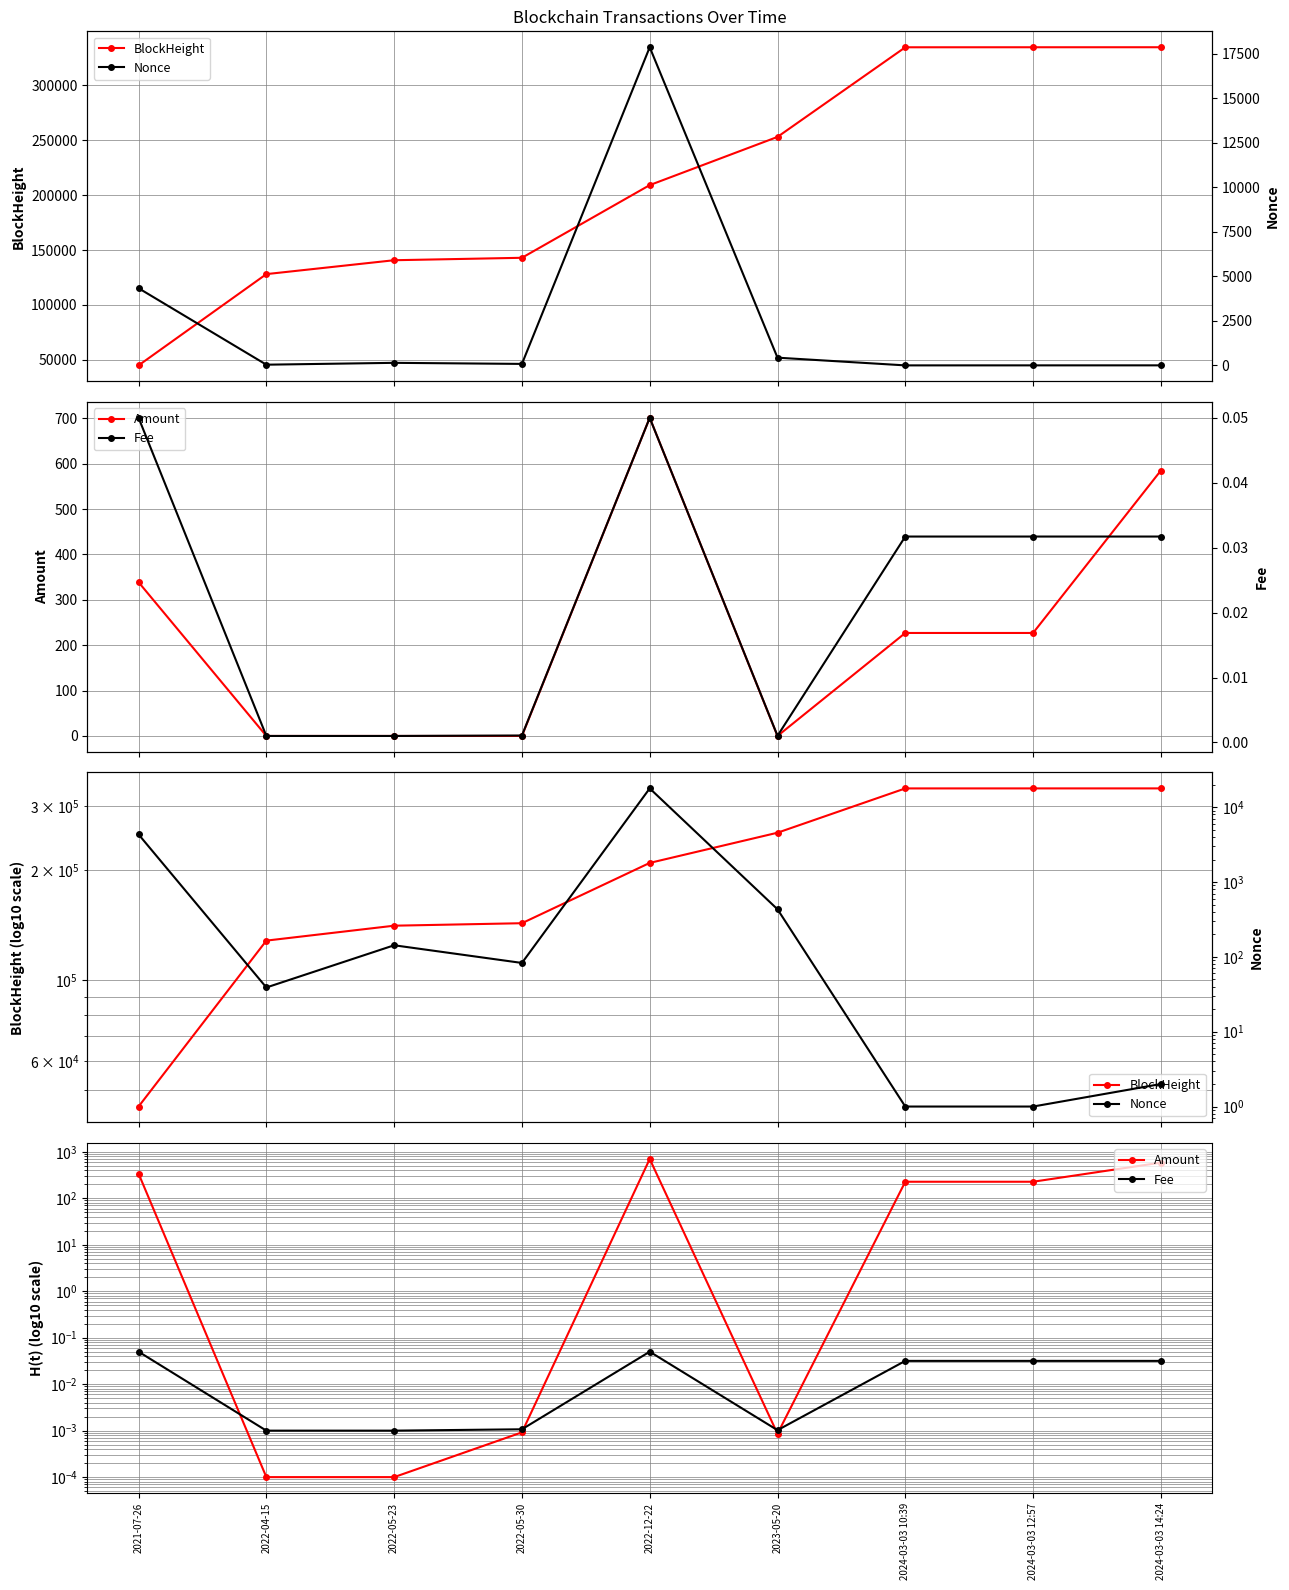

Which label corresponds to the largest value in the chart?

2024-03-03 14:24